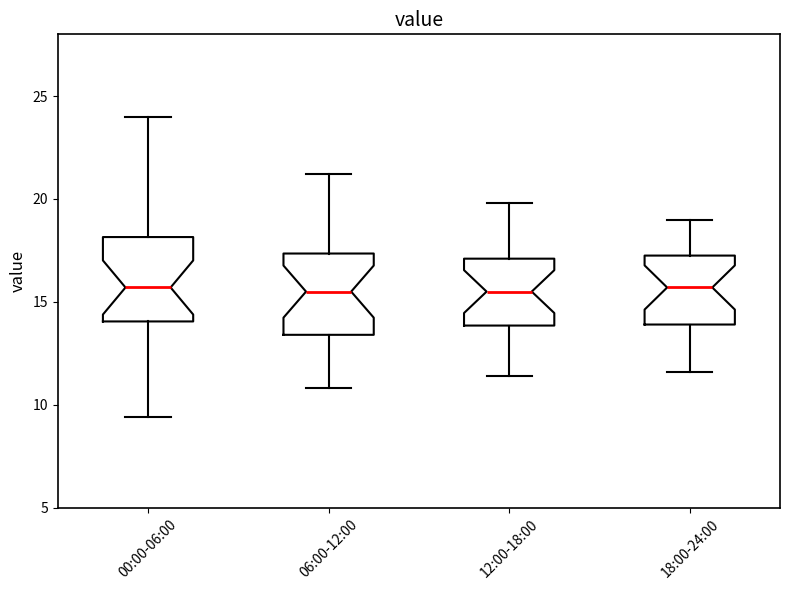

Where does the lower whisker of the box for 12:00-18:00 end on the y-axis? The values are not printed on the chart, so give them approximately, as read against the axis.

11.5